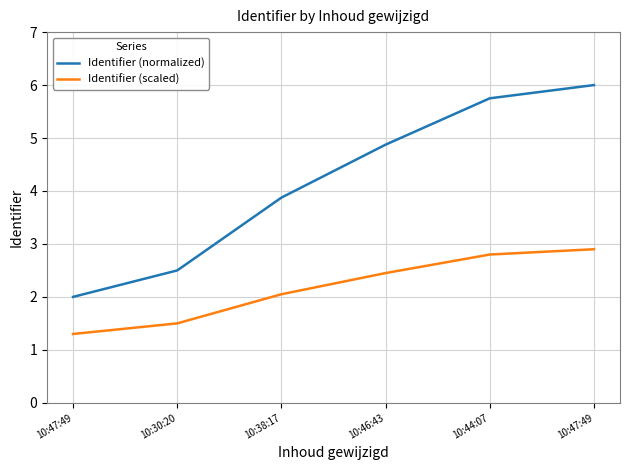

List the series in order of their overall mean, highest first.

Identifier (normalized), Identifier (scaled)